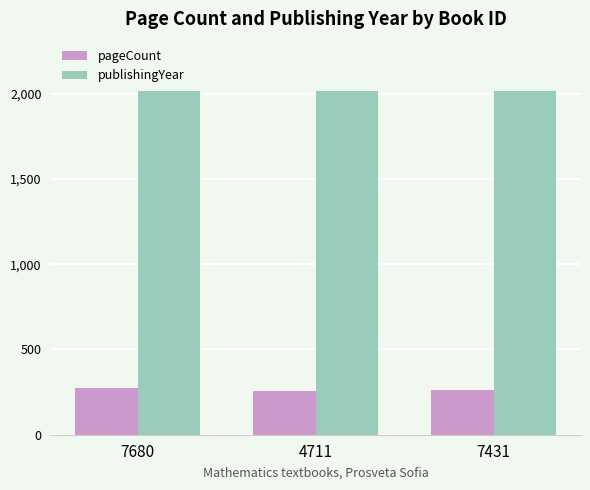

Rank the series by their maximum value, from lowest to highest.

pageCount, publishingYear